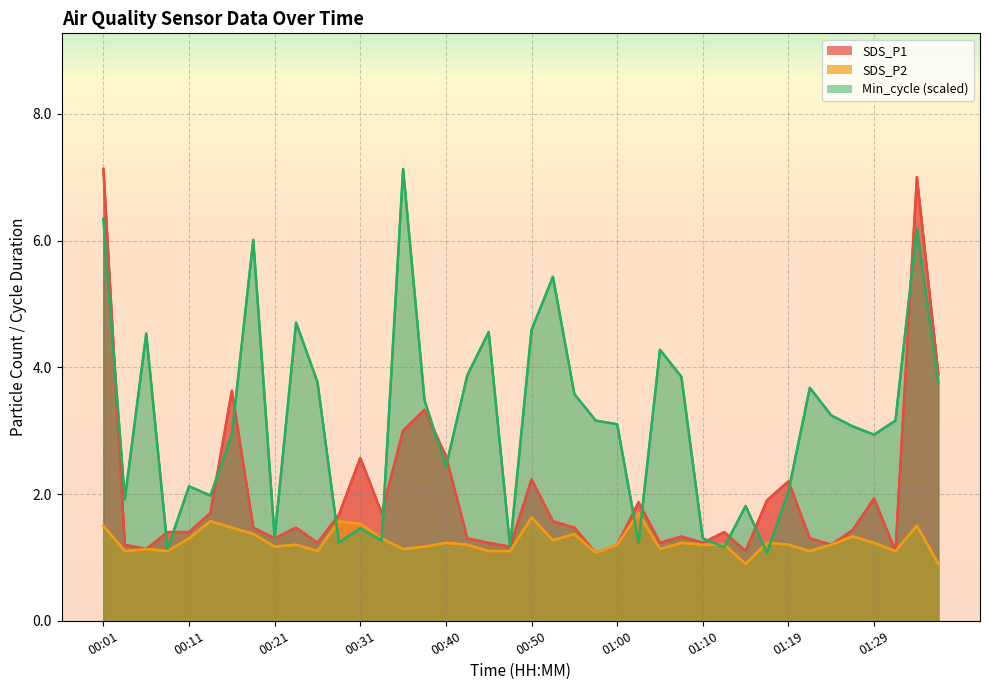

The value of SDS_P1 at 00:21 is 2.3. True or false?

False